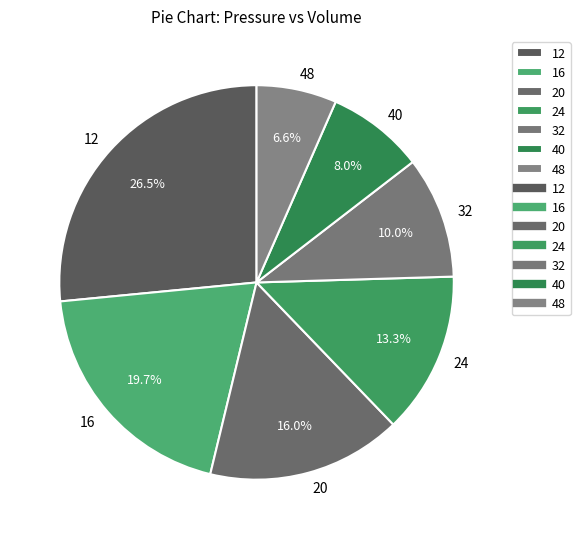

Count the number of slices in the pie.

7